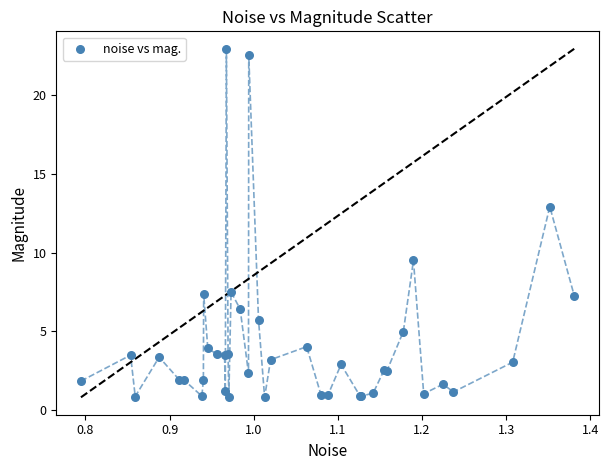

What Y value in the scatter plot is closest to 11?

9.5